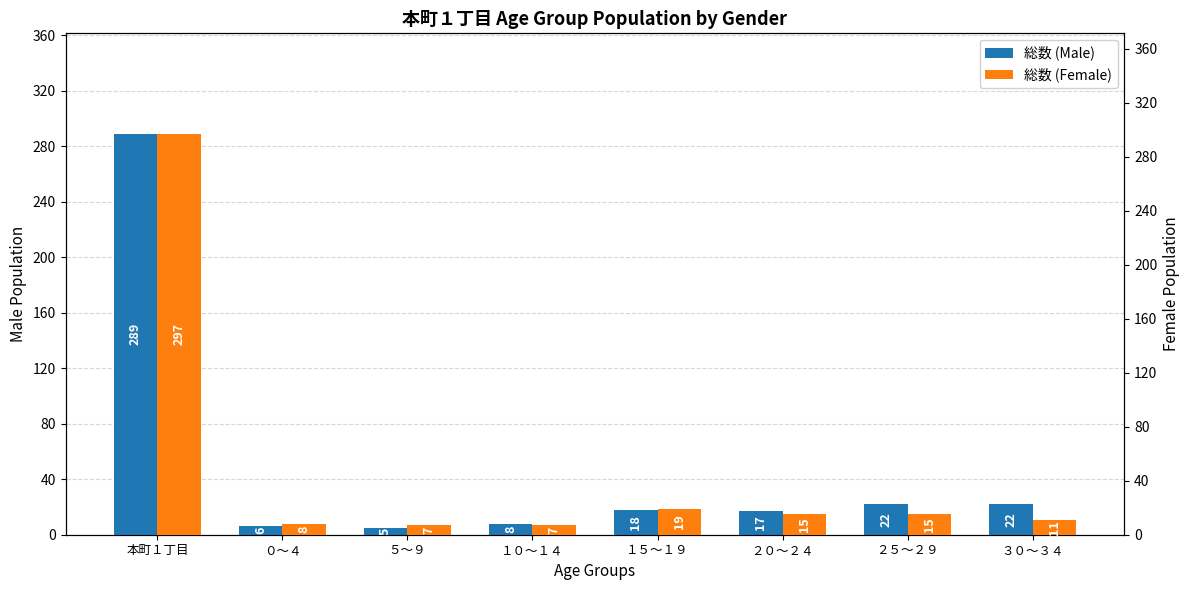

True or false: 総数 (Female) has a value of 11 at ３０～３４.

True